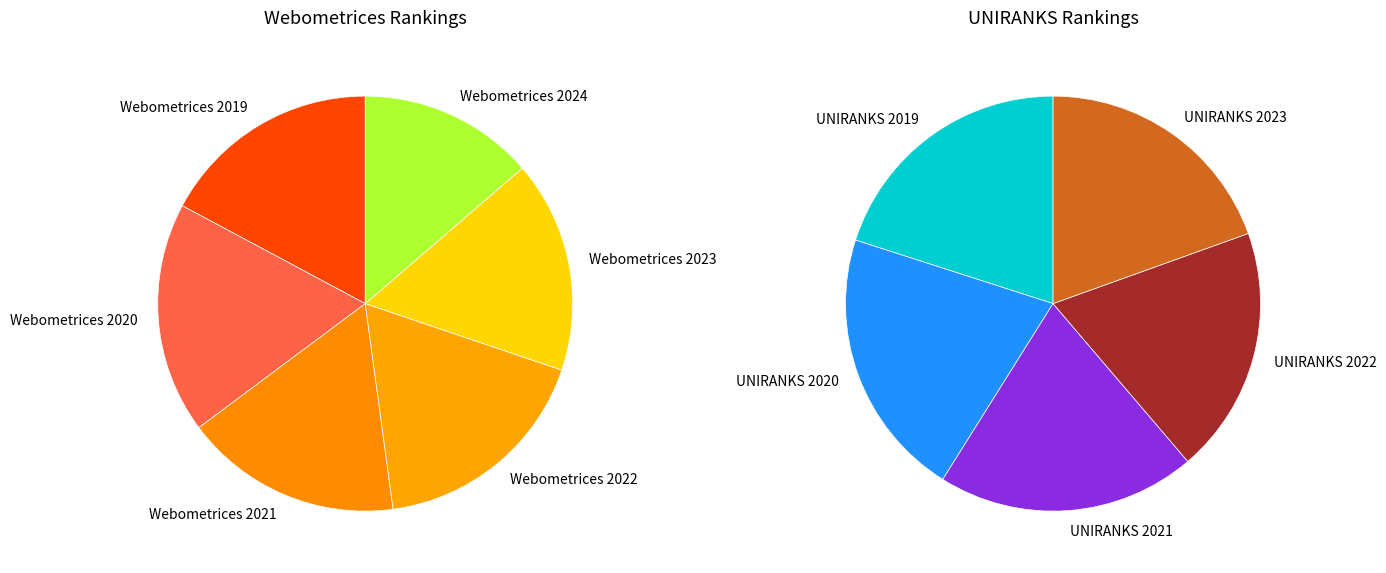

Is there a majority slice in this chart?

No